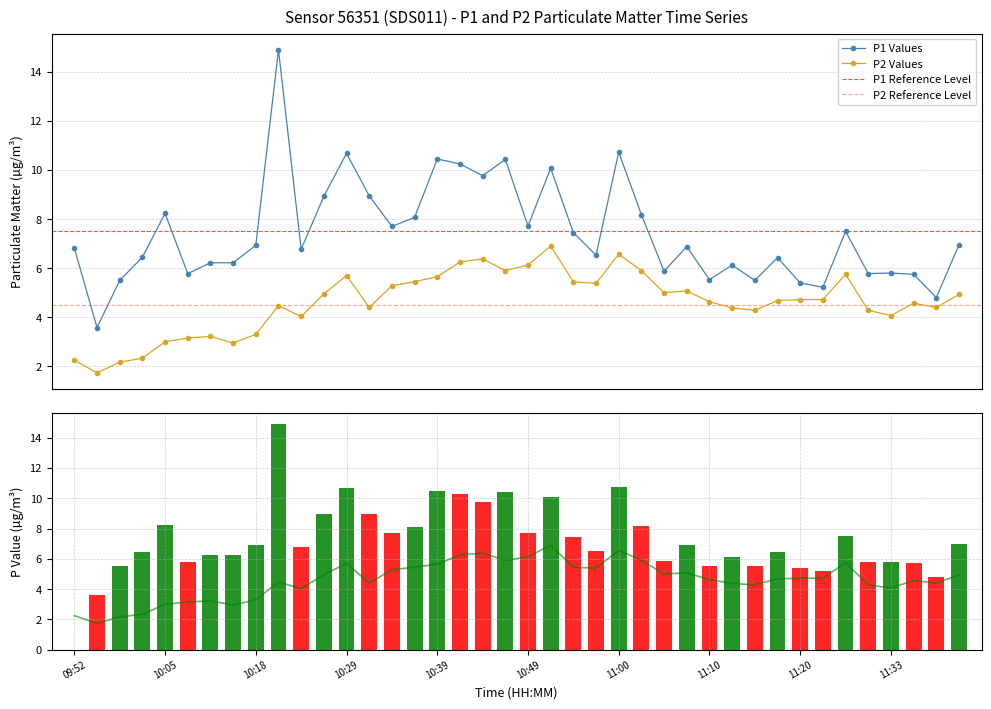

Count the number of data series in this chart.

2